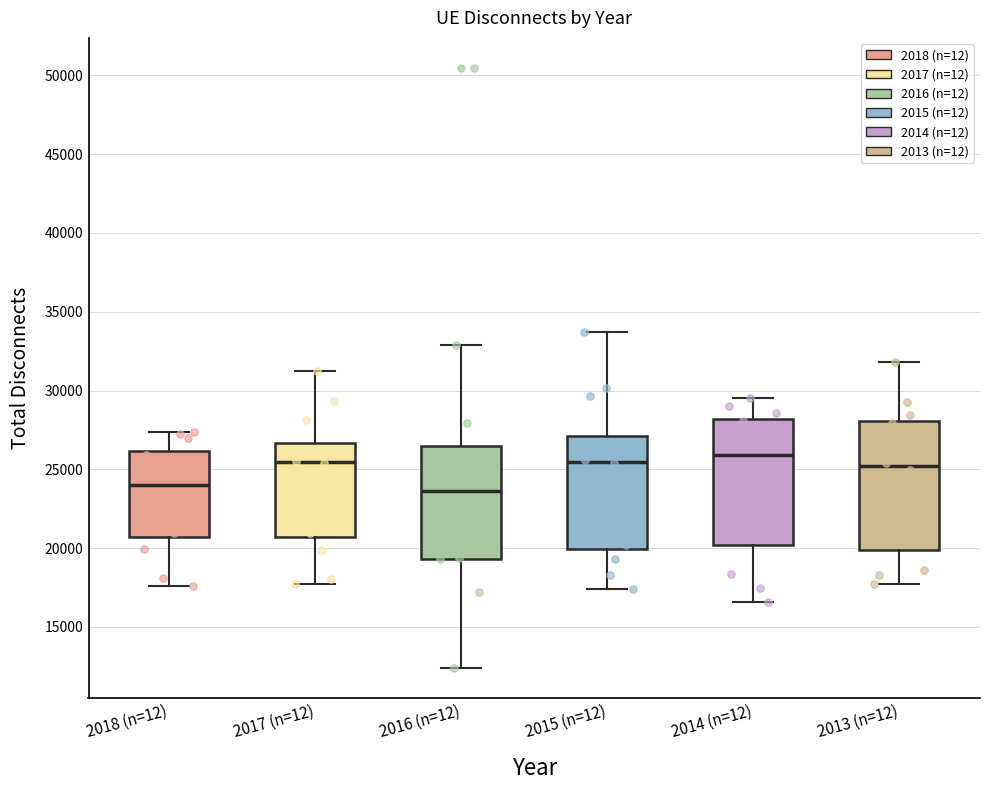

Reading left to right, read every box against the y-axis: the position of its median line, the range the box covers, and the ends of its whiskers. The values are not printed on the chart, so give them approximately, as read against the axis.

2018 (n=12): median 24000, box 20500 to 26000, whiskers 17500 to 27500
2017 (n=12): median 25500, box 20500 to 26500, whiskers 17500 to 31000
2016 (n=12): median 23500, box 19500 to 26500, whiskers 12500 to 33000
2015 (n=12): median 25500, box 20000 to 27000, whiskers 17500 to 33500
2014 (n=12): median 26000, box 20000 to 28000, whiskers 16500 to 29500
2013 (n=12): median 25000, box 20000 to 28000, whiskers 17500 to 32000